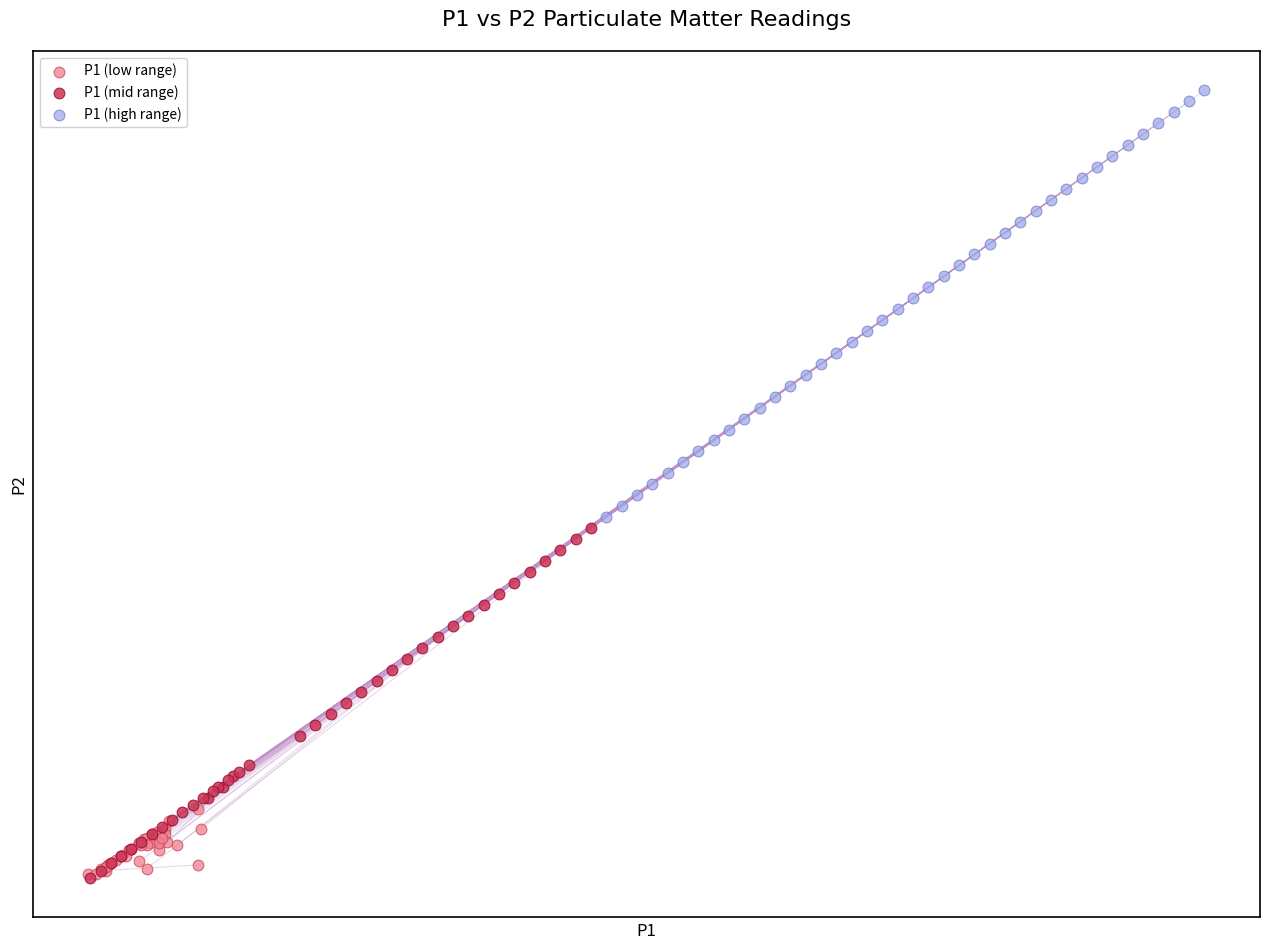

What are all the series names shown in the legend?

P1 (low range), P1 (mid range), P1 (high range)